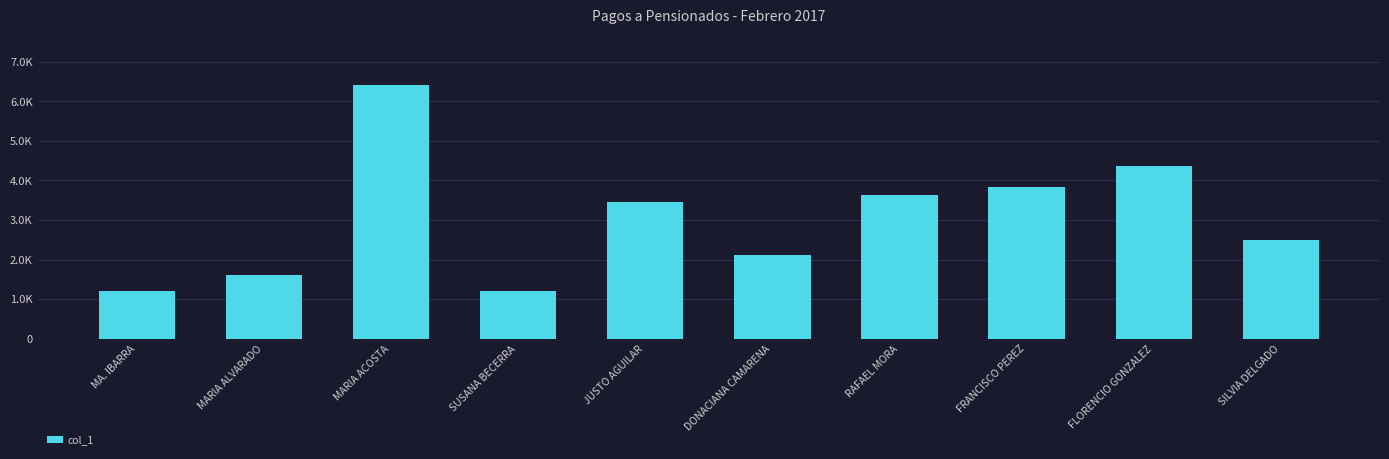

Are the bars horizontal?

No